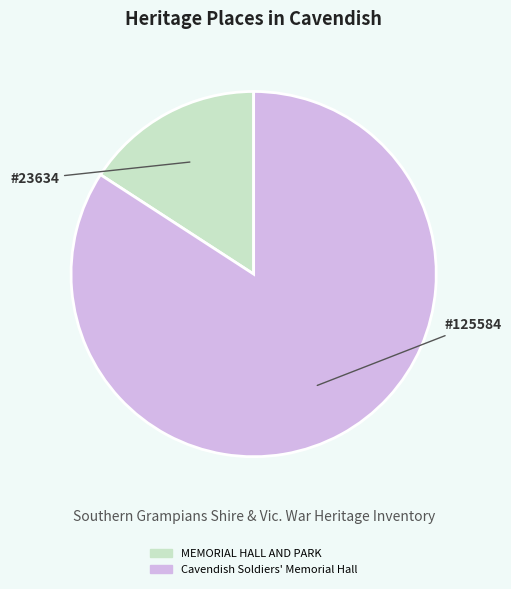

What is the smallest slice in the pie chart?

MEMORIAL HALL AND PARK